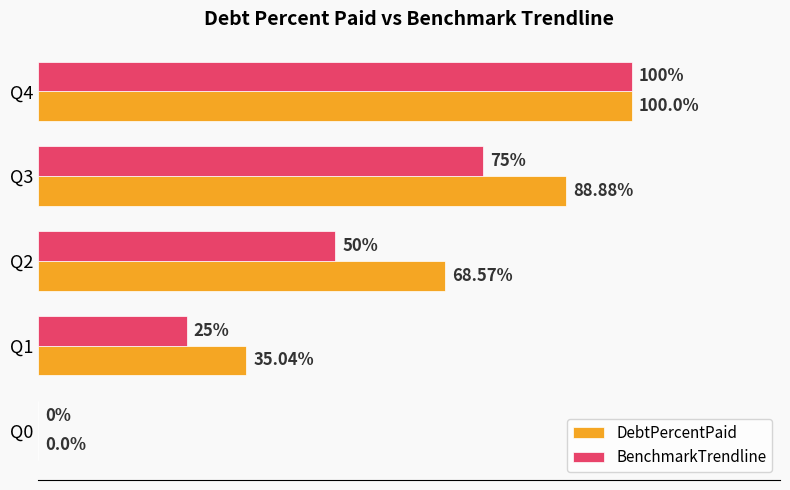

Between Q0 and Q2, which series saw the biggest shift?

DebtPercentPaid